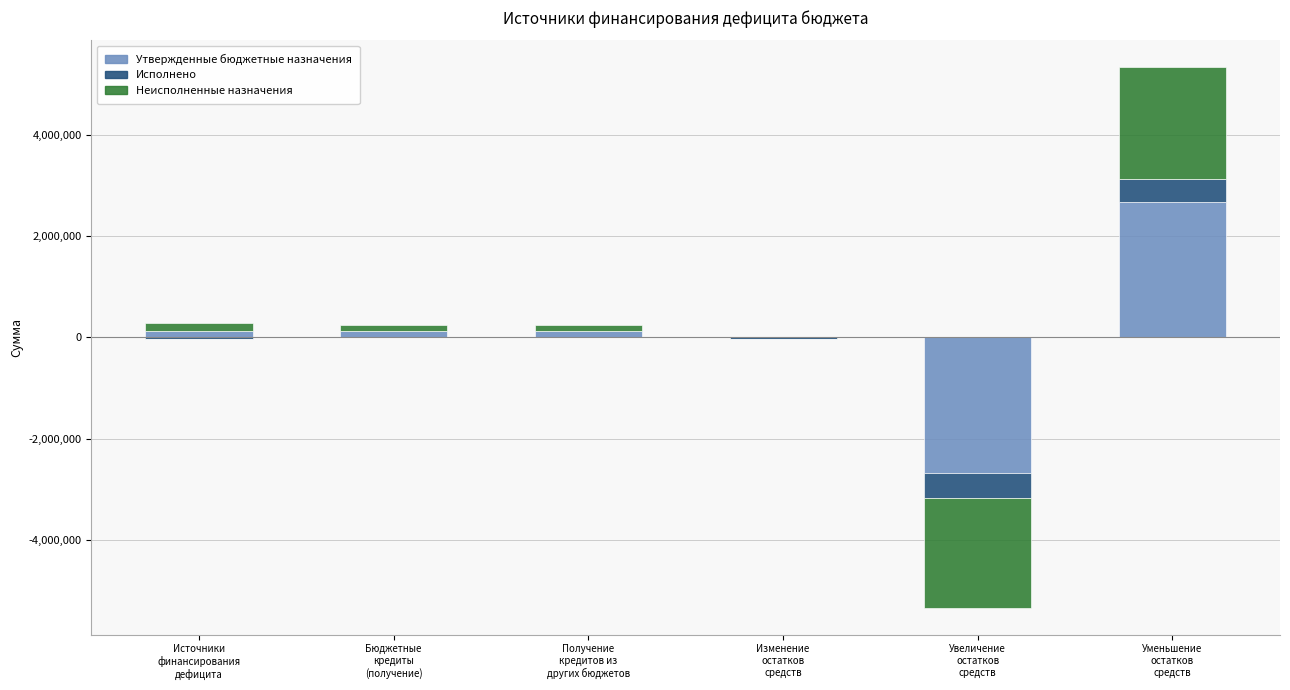

What position from the left is Источники
финансирования
дефицита?

1